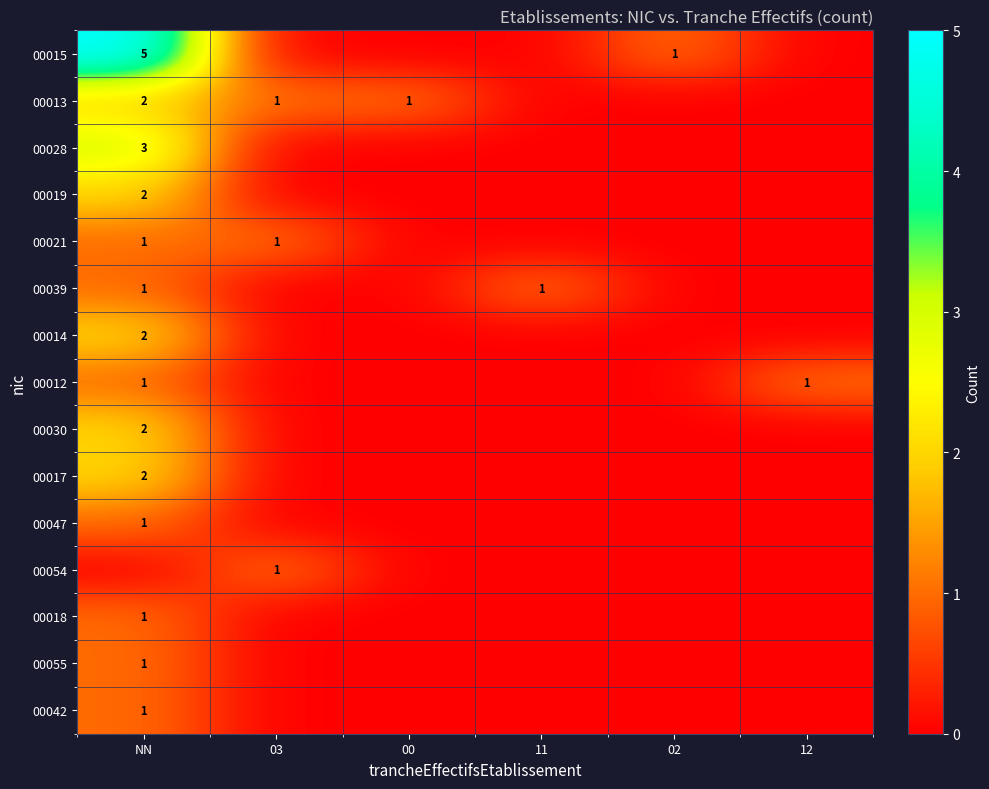

Between NN and 12, which is larger?

NN